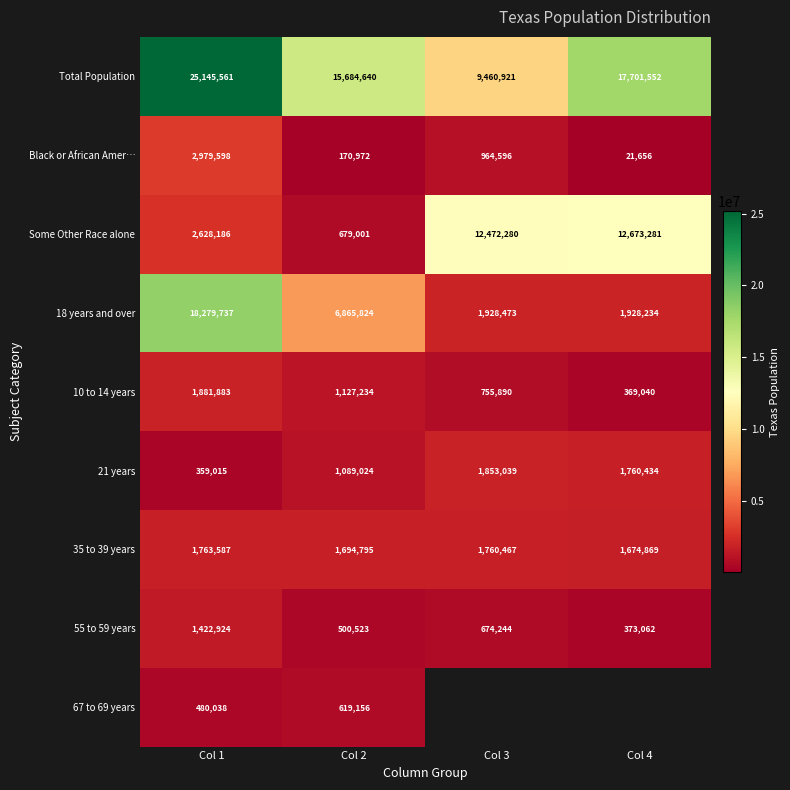

What is the maximum value for 18 years and over?

18279737